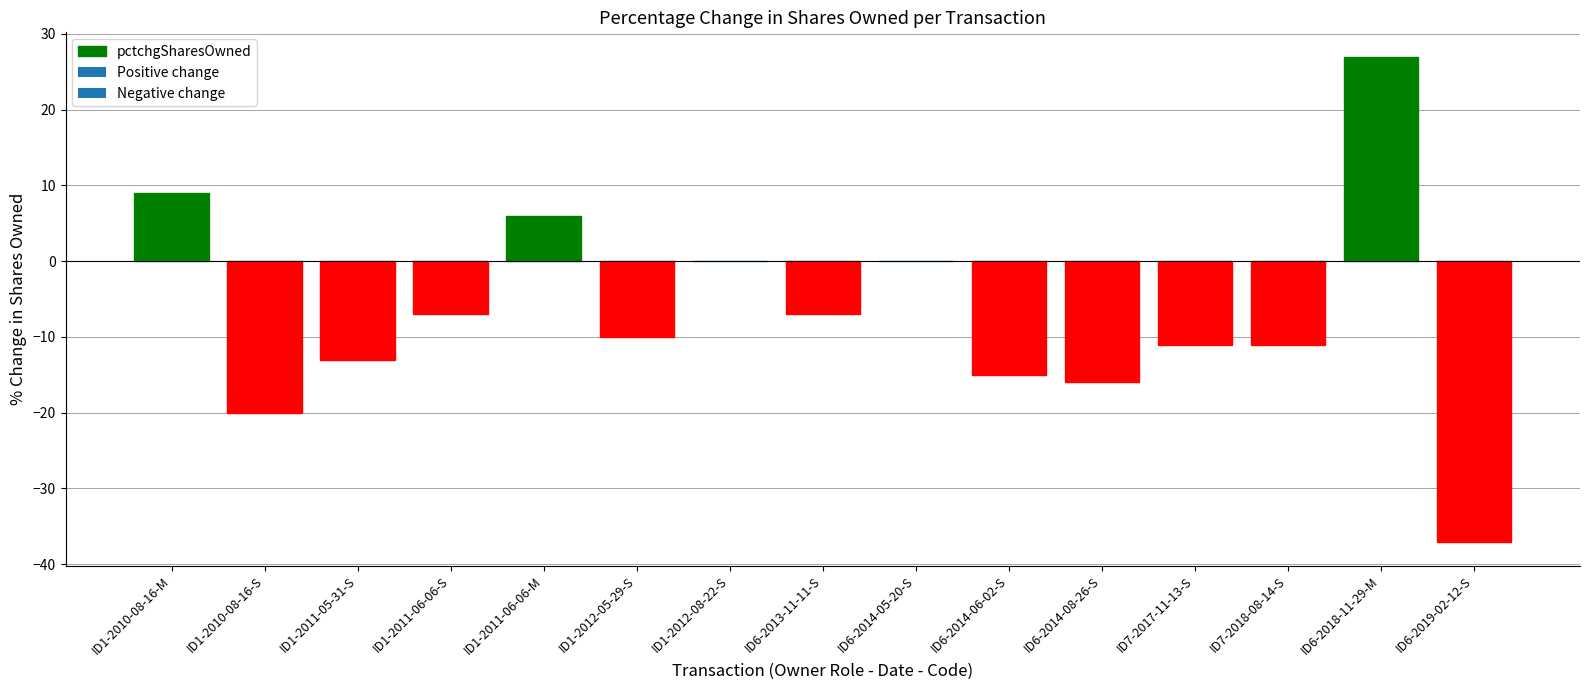

How many series are shown in this chart?

1